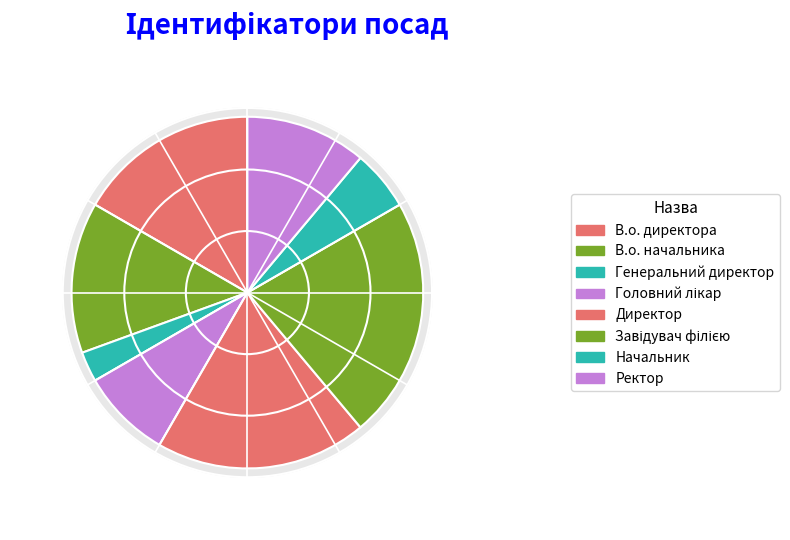

What is the change in value from Завідувач філією to Начальник?

-6